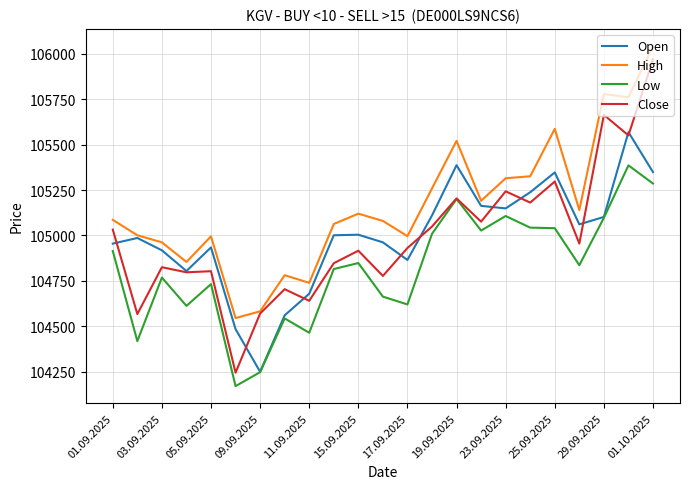

What is the lowest value of the Open series?

104249